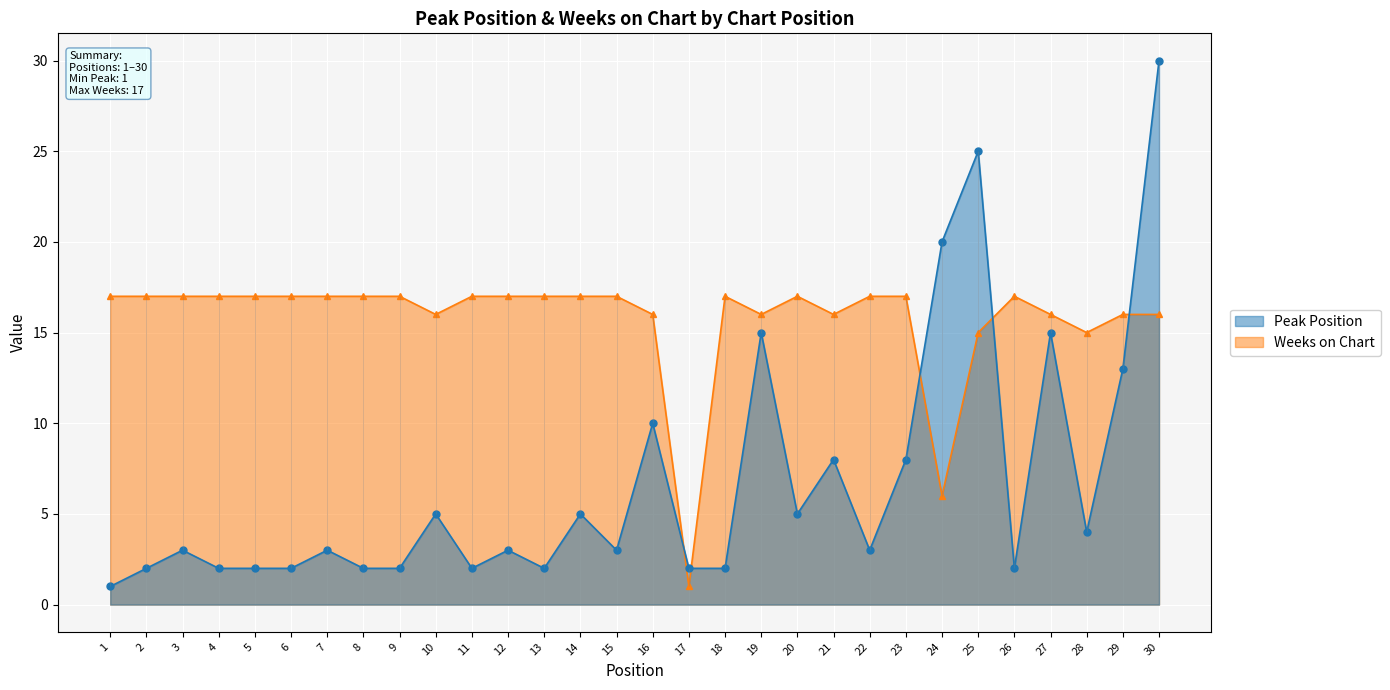

Between 20 and 3, which is larger?

20